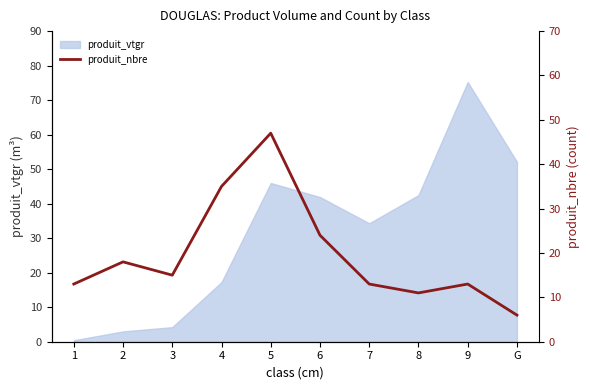

At which label is produit_vtgr closest to 37?

7